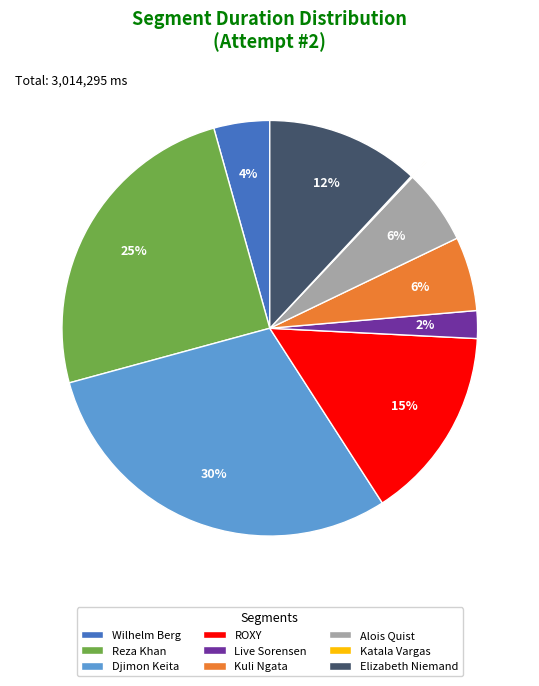

What is the largest slice in the pie chart?

Djimon Keita